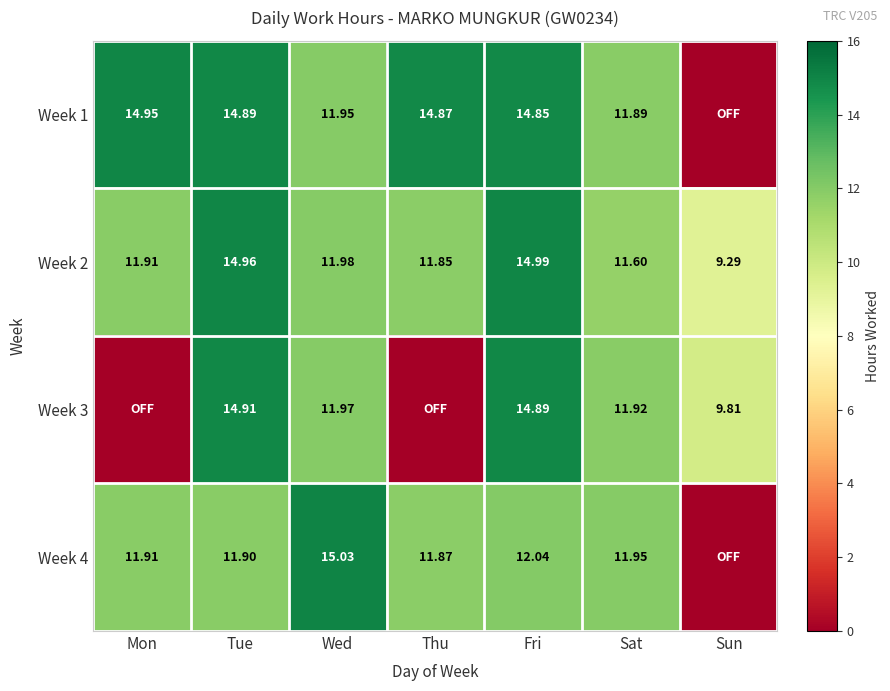

What is the maximum value for Week 2?

15.0